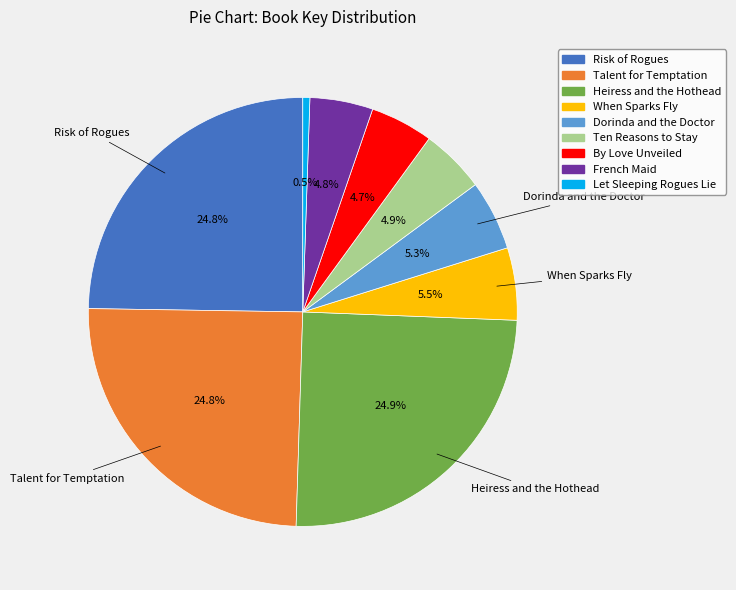

Which category has the smallest portion of the pie?

Let Sleeping Rogues Lie